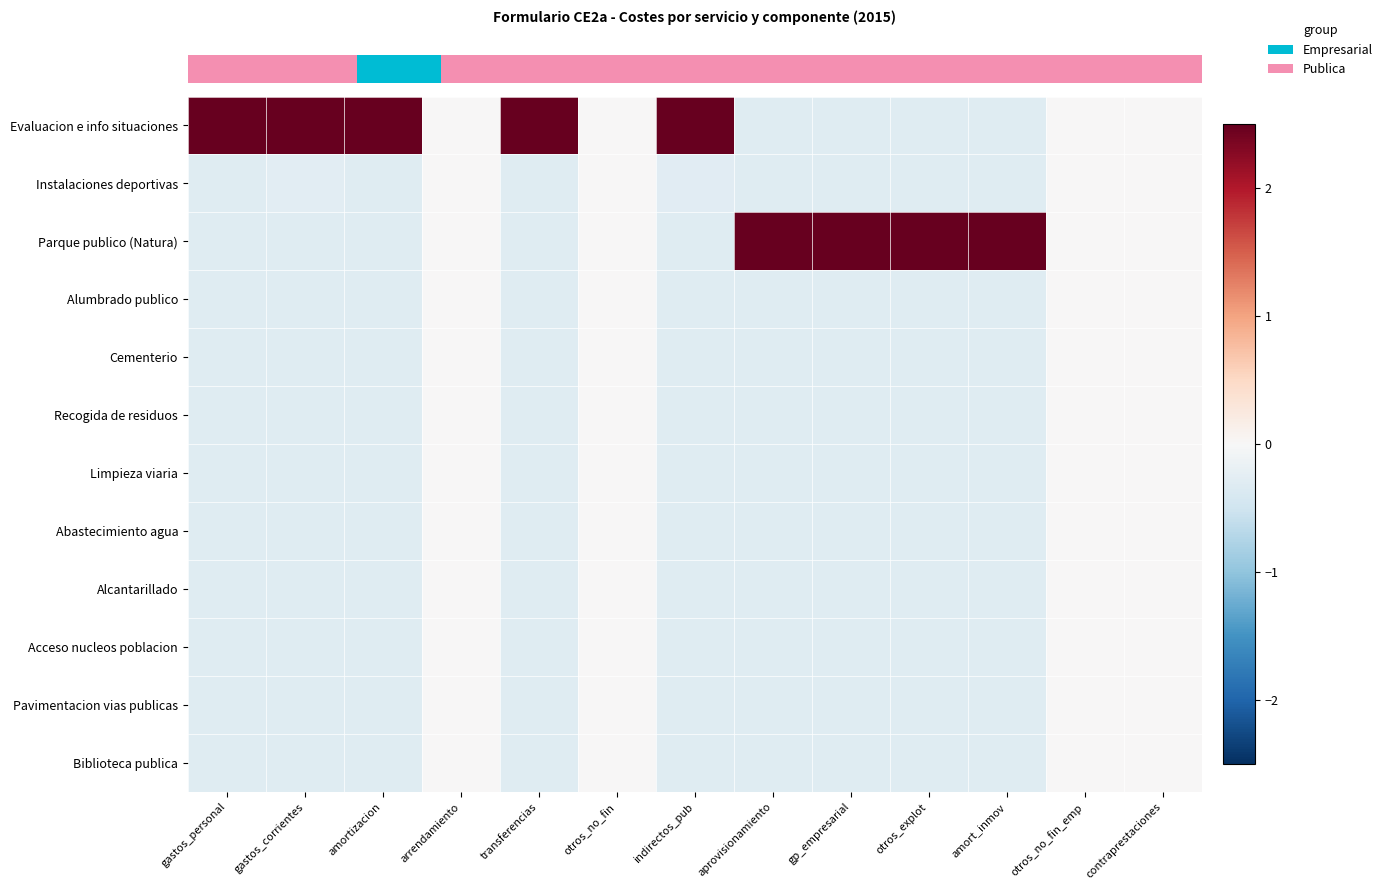

At which category is the sum across all series the highest?

gastos_personal